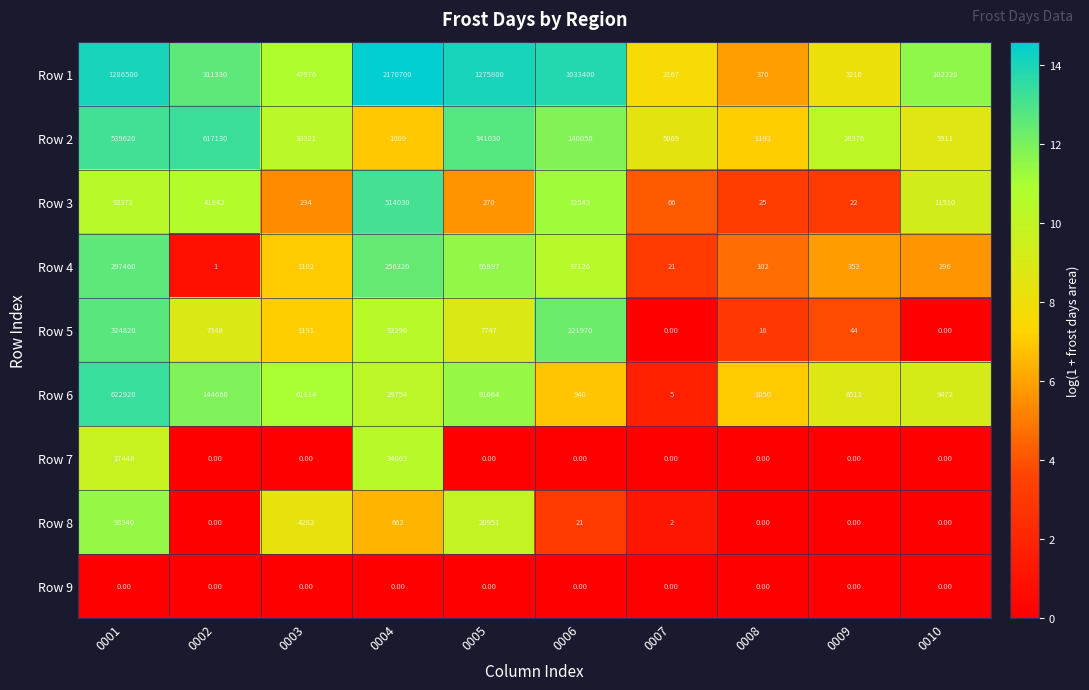

Count the number of categories in the chart.

10